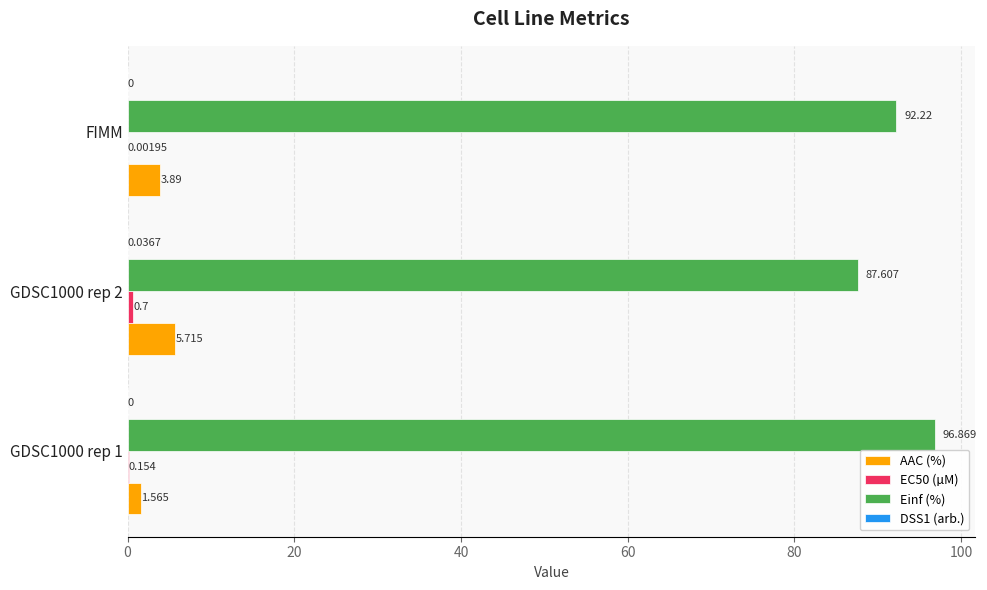

Is the value of AAC (%) at FIMM greater than the value of Einf (%) at GDSC1000 rep 2?

No